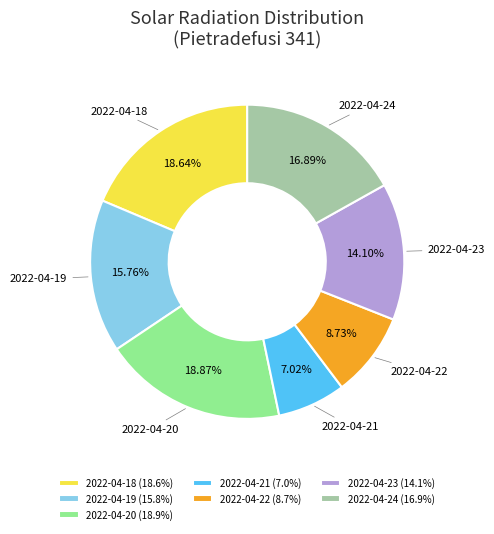

Which has a higher value, 2022-04-23 or 2022-04-21?

2022-04-23